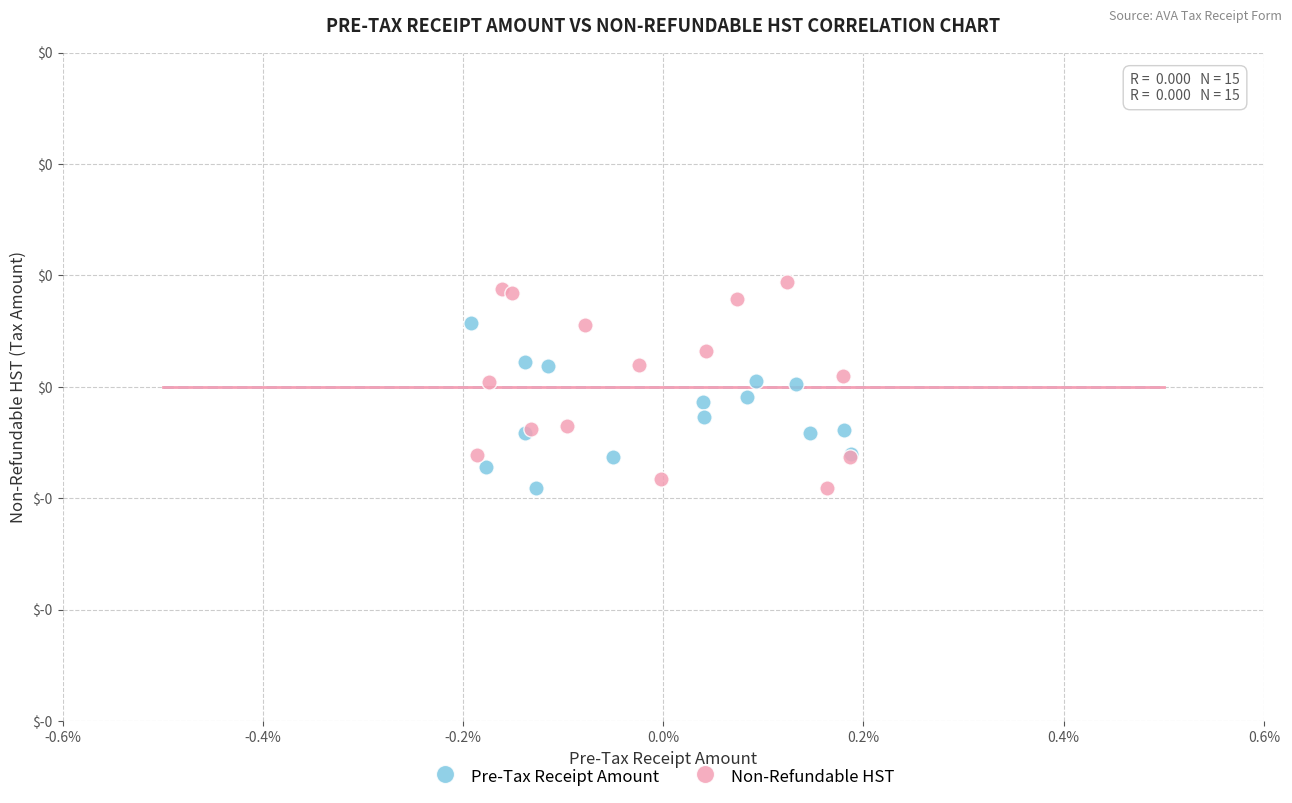

What are all the series names shown in the legend?

Pre-Tax Receipt Amount, Non-Refundable HST